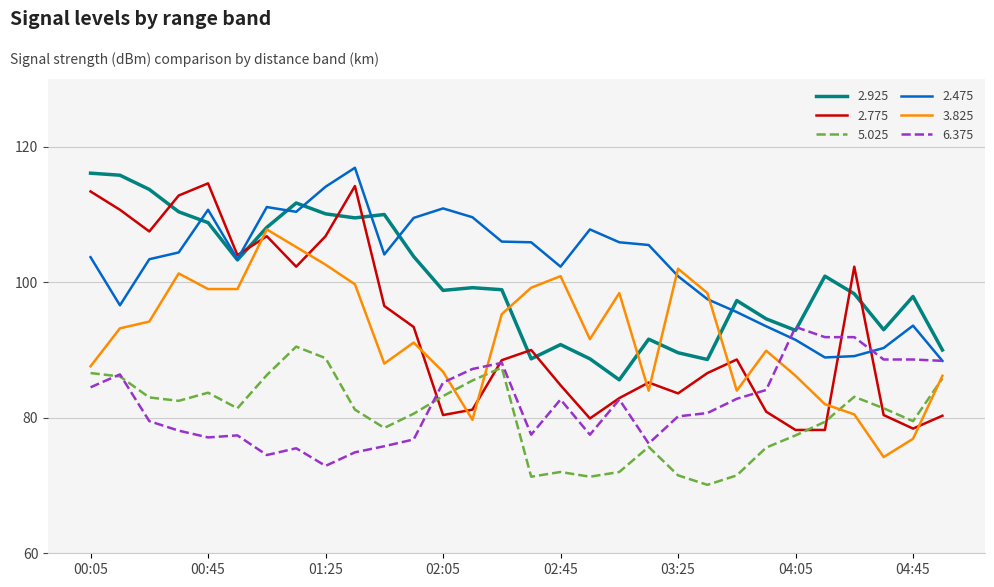

What is the minimum value shown in the chart?

70.1